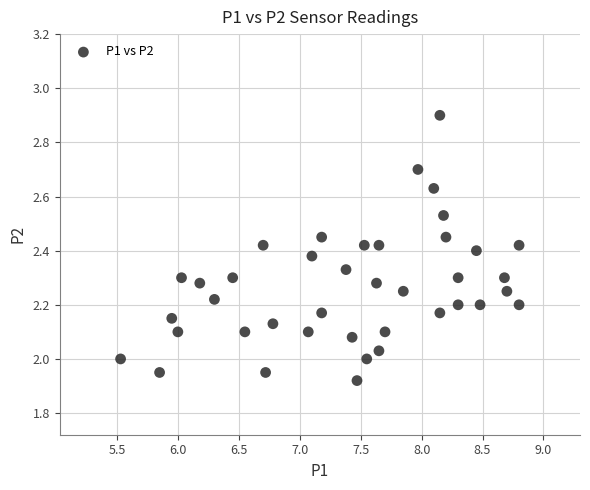

What is the range of X values (max minus min)?

3.3